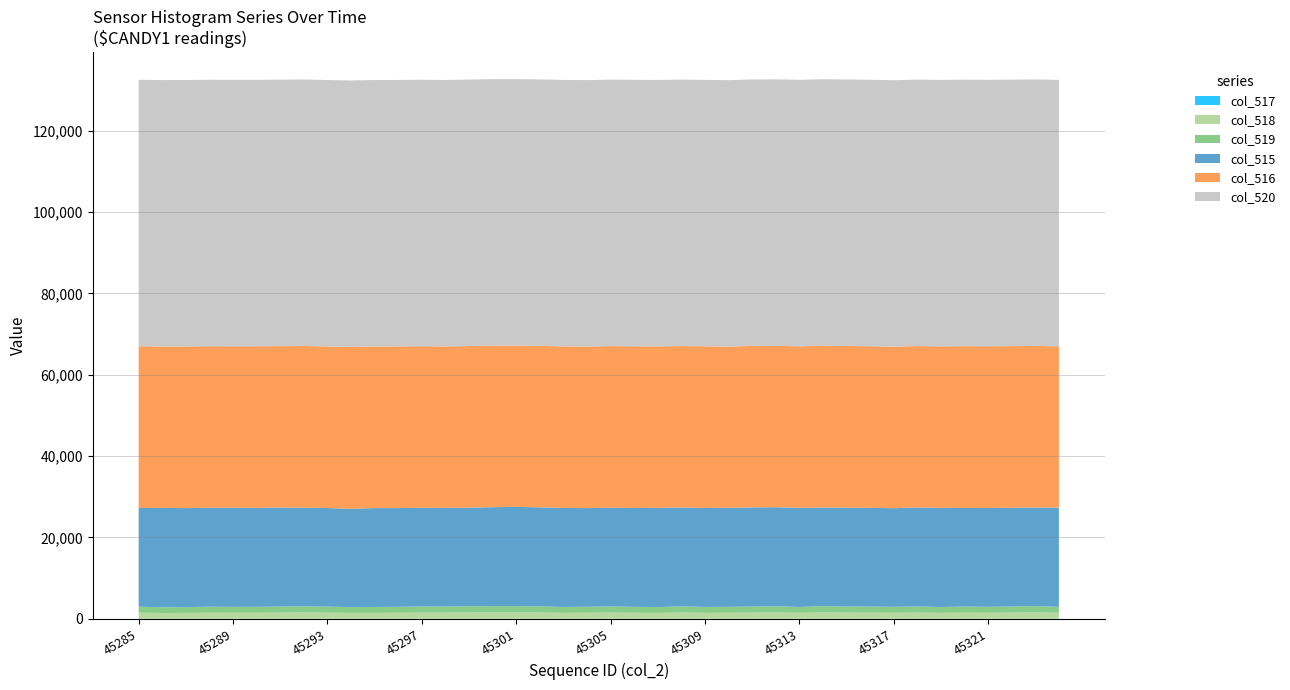

Reading right to left, what are all the values shown in this chart?

col_515: 24385	24254	24274	24297	24240	24379	24343	24254	24274	24297	24240	24379	24343	24369	24363	24335	24308	24398	24307	24270	24266	24350	24341	24407	24321	24254	24241	24259	24288	24314	24167	24241	24212	24345	24322	24381	24315	24360	24436	24256
col_516: 39688	39722	39750	39771	39798	39712	39696	39722	39750	39771	39798	39716	39698	39712	39634	39748	39702	39701	39764	39751	39725	39728	39715	39662	39740	39740	39707	39737	39746	39749	39813	39740	39782	39685	39747	39693	39738	39748	39688	39794
col_518: 1462	1559	1511	1467	1497	1444	1511	1467	1497	1508	1554	1450	1538	1508	1464	1452	1525	1436	1464	1514	1475	1448	1527	1555	1554	1536	1507	1510	1467	1449	1432	1491	1541	1505	1466	1461	1482	1427	1411	1485
col_519: 1461	1559	1511	1467	1497	1444	1511	1467	1497	1508	1554	1450	1538	1508	1464	1452	1525	1433	1464	1514	1473	1448	1527	1554	1554	1536	1507	1510	1467	1449	1432	1491	1540	1505	1465	1460	1482	1427	1411	1483
col_520: 65535	65535	65535	65535	65535	65535	65535	65535	65535	65535	65535	65535	65535	65535	65535	65535	65535	65535	65535	65535	65535	65535	65535	65535	65535	65535	65535	65535	65535	65535	65535	65535	65535	65535	65535	65535	65535	65535	65535	65535
col_517: 1	0	0	0	0	0	0	0	0	0	0	0	0	0	0	0	0	3	0	0	2	0	0	1	0	0	0	0	0	0	0	0	1	0	1	1	0	0	0	2